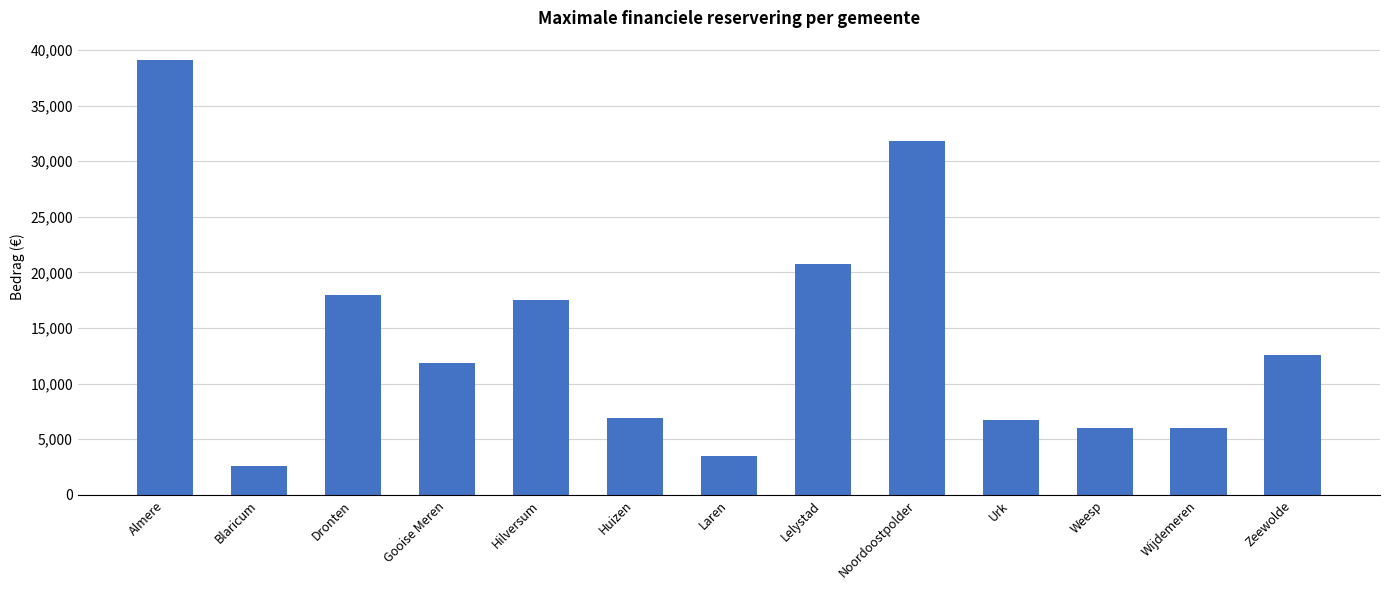

Is it true that the value at Hilversum is 26112.6?

False